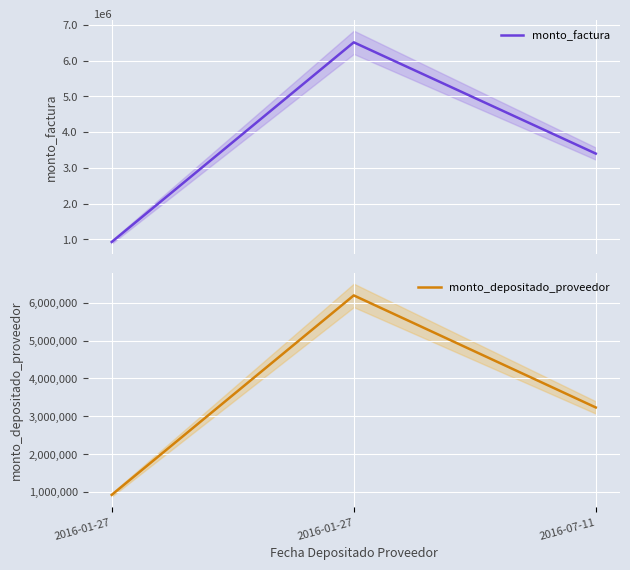

What is the label of the 1st point from the right?

2016-07-11